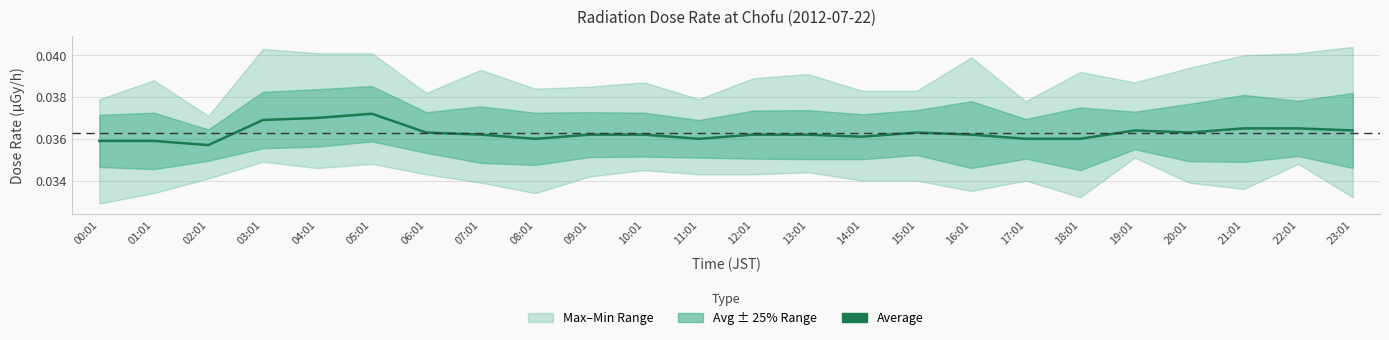

At which category does the data reach its first local peak?

05:01